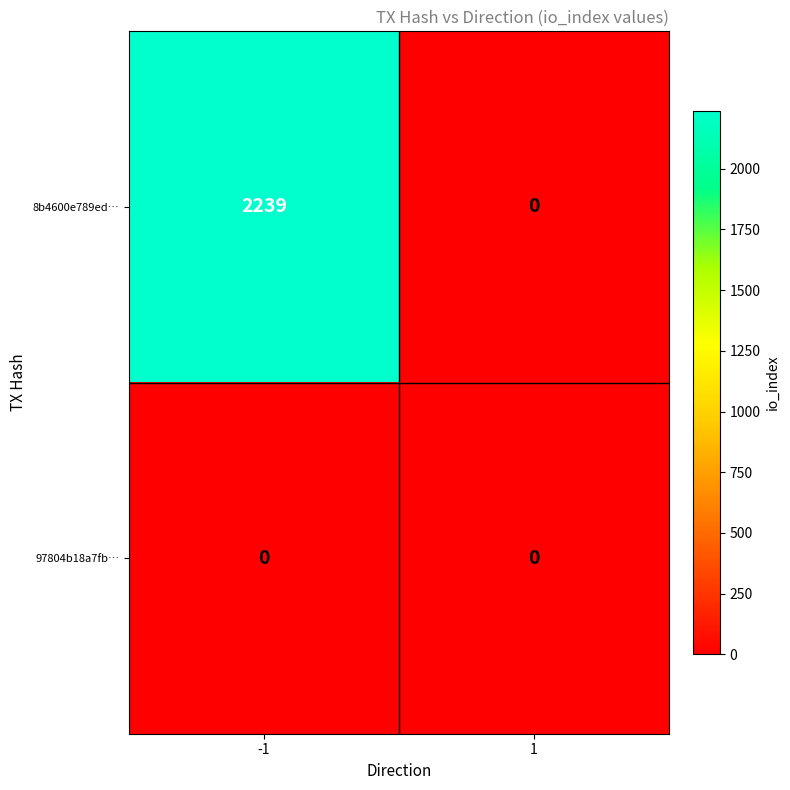

What is the greatest value displayed?

2239